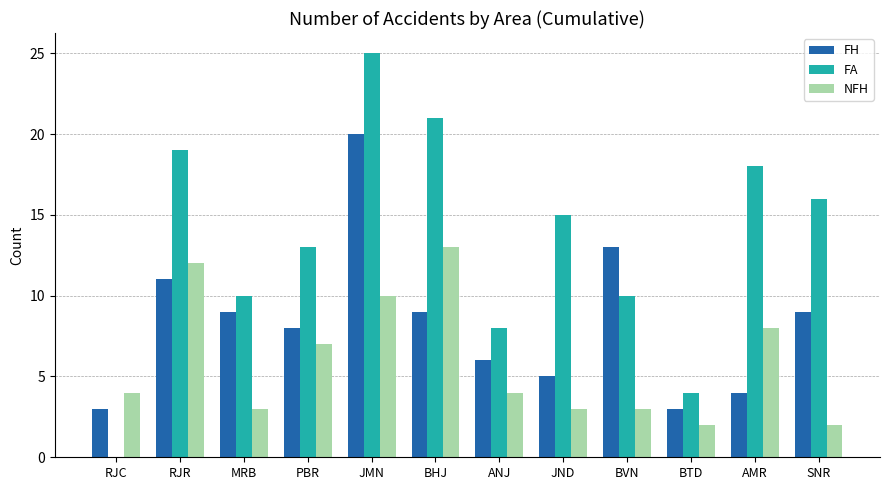

The FA series shows 10 at MRB. True or false?

True